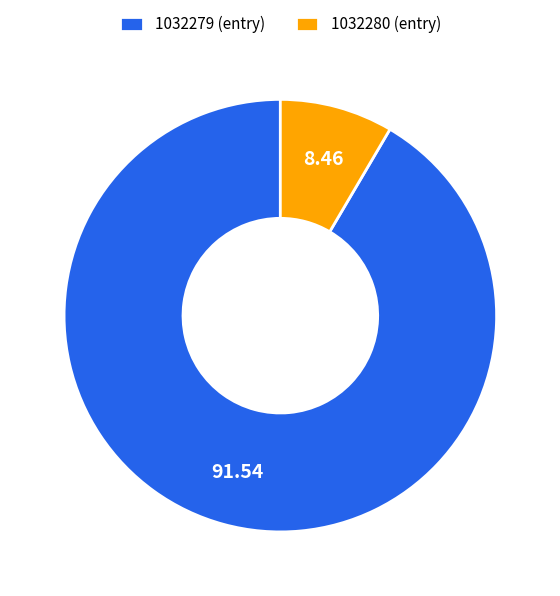

True or false: 1032280 accounts for 23% of the total.

False